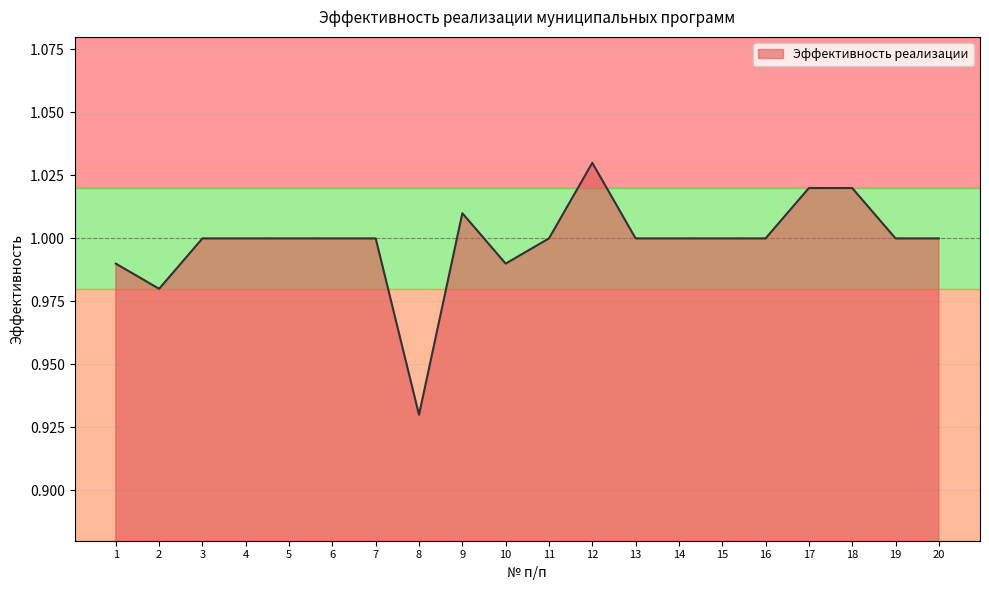

Which has a higher value, 12 or 8?

12